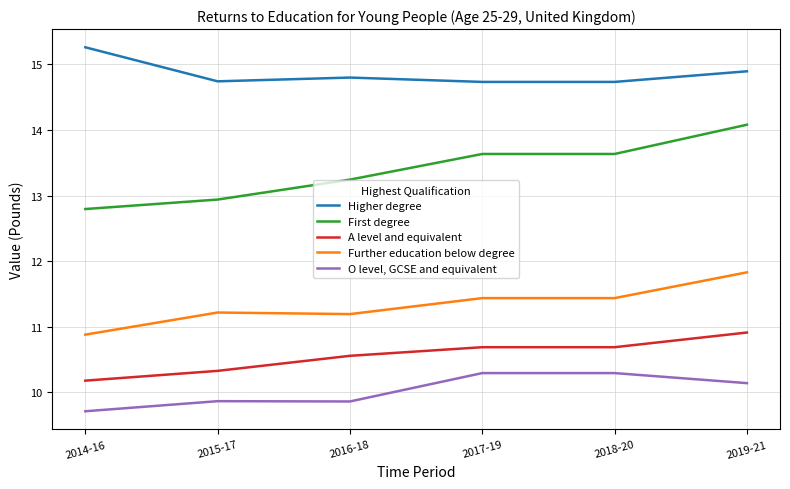

What value does the First degree series have at 2015-17?

12.9